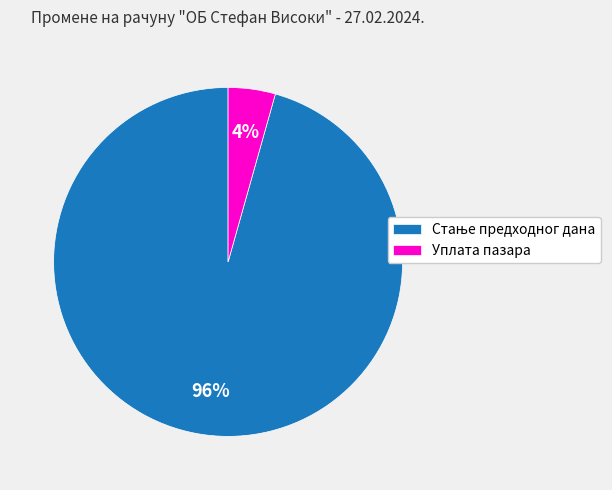

How many slices are in this pie chart?

2